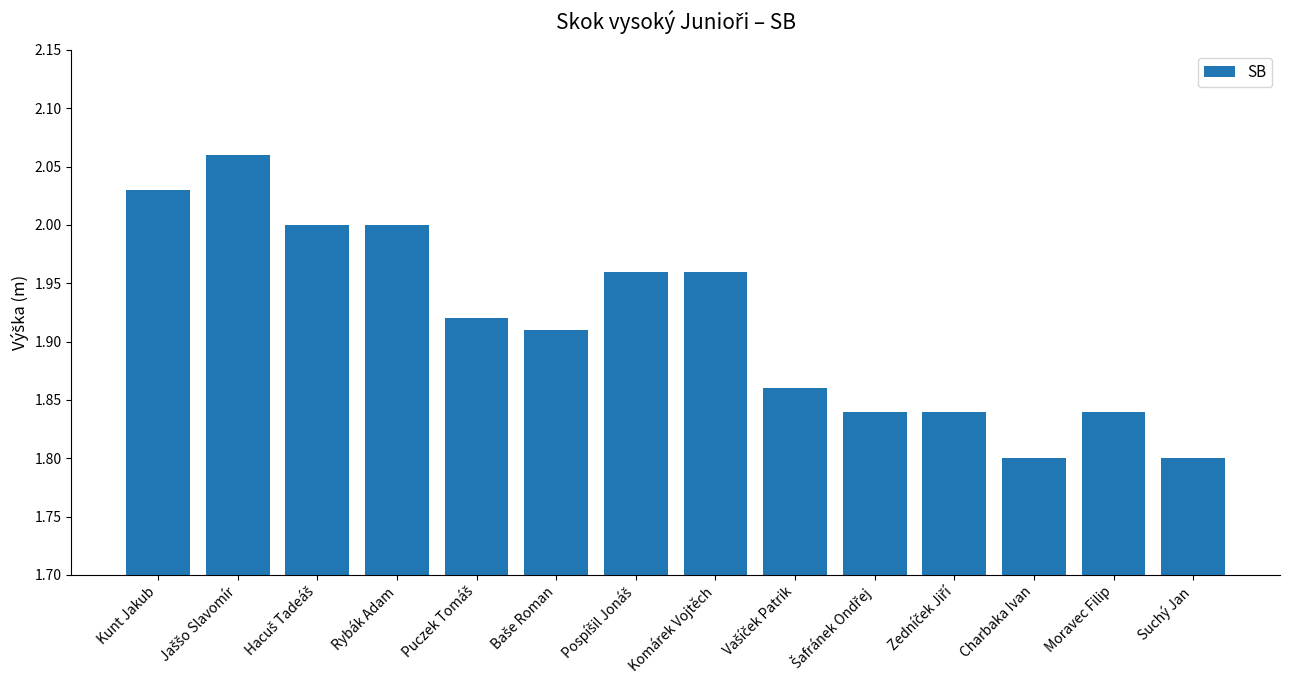

What is the label of the 11th bar from the right?

Rybák Adam